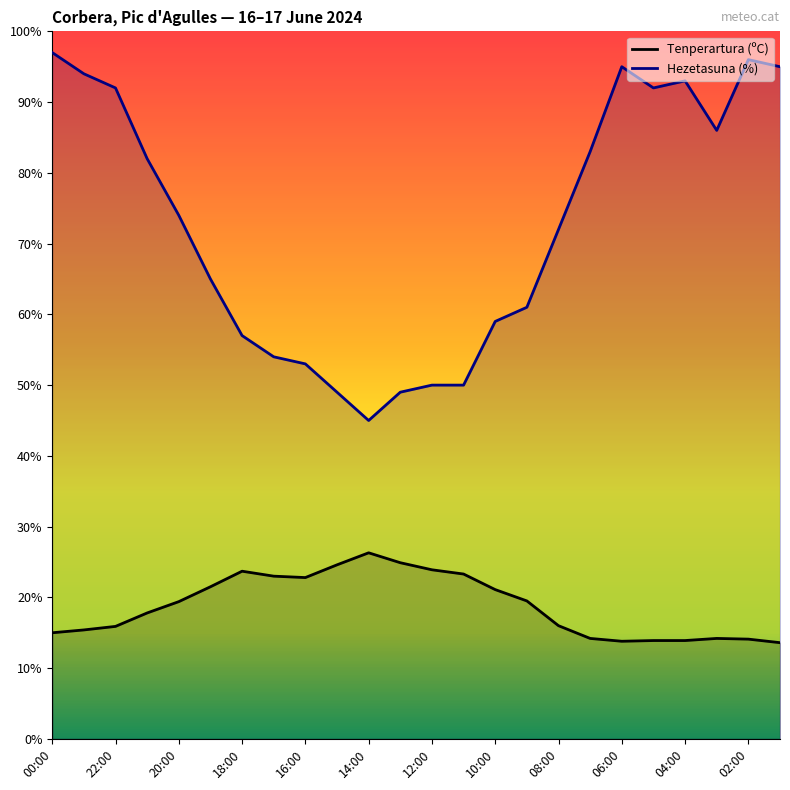

In Hezetasuna (%), how many points are lower than both neighbors (excluding endpoints)?

3